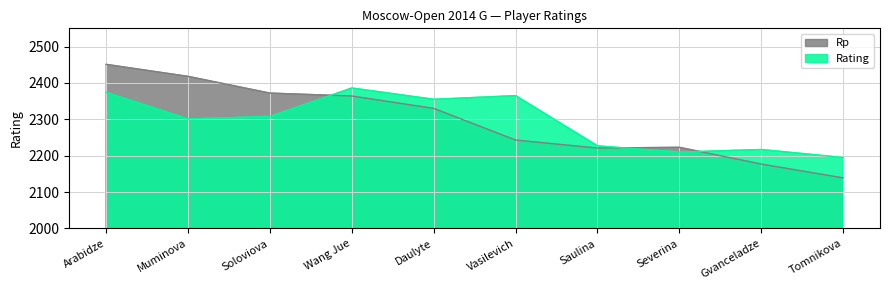

The value of Rating at Saulina is 831. True or false?

False